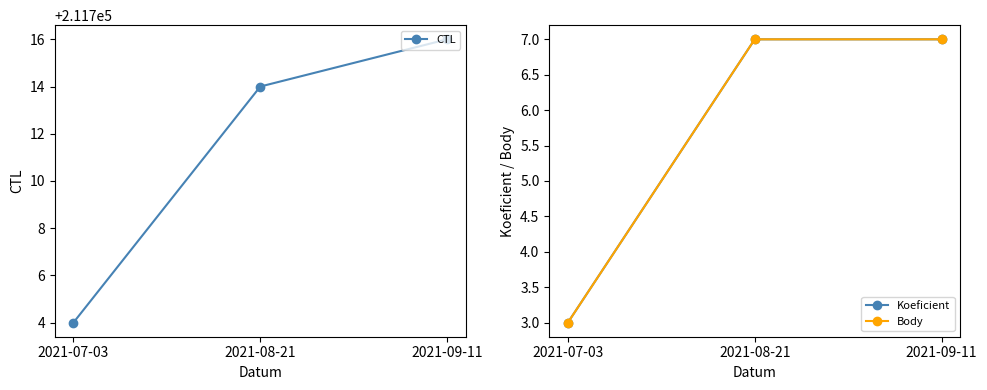

What is the difference between the highest and lowest values at 2021-09-11?

211709